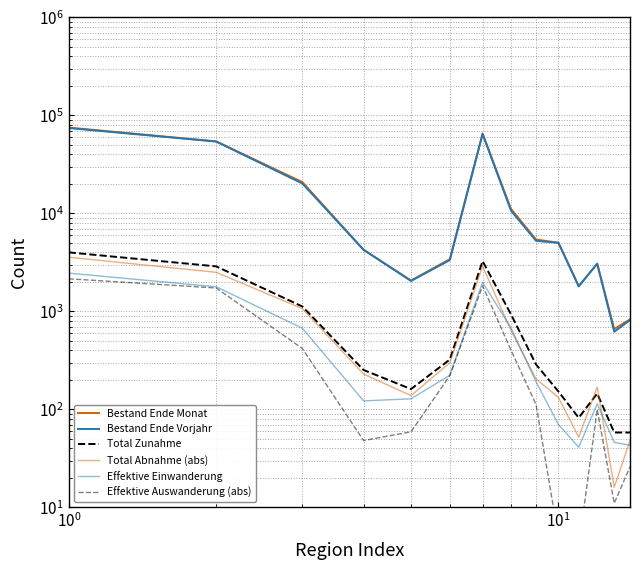

Reading left to right, extract all data points from this chart.

Bestand Ende Monat: 75057	54241	20816	4248	2063	3406	65263	11099	5409	5013	1812	3054	661	829
Bestand Ende Vorjahr: 74170	54027	20143	4246	2042	3332	64477	10648	5242	5001	1796	3069	619	813
Total Zunahme: 3996	2876	1120	252	161	322	3257	931	287	152	82	145	58	58
Total Abnahme (abs): 3566	2501	1065	229	138	299	2894	637	205	132	52	169	16	48
Effektive Einwanderung: 2453	1781	672	122	128	223	1977	678	191	70	41	114	46	43
Effektive Auswanderung (abs): 2148	1731	417	48	59	221	1818	402	112	5	4	100	11	26